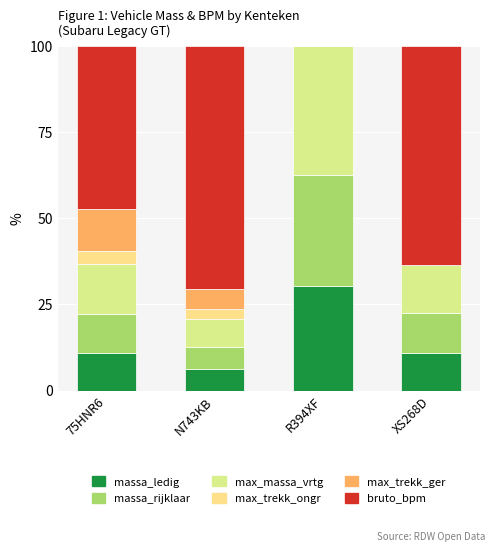

Are the bars horizontal?

No